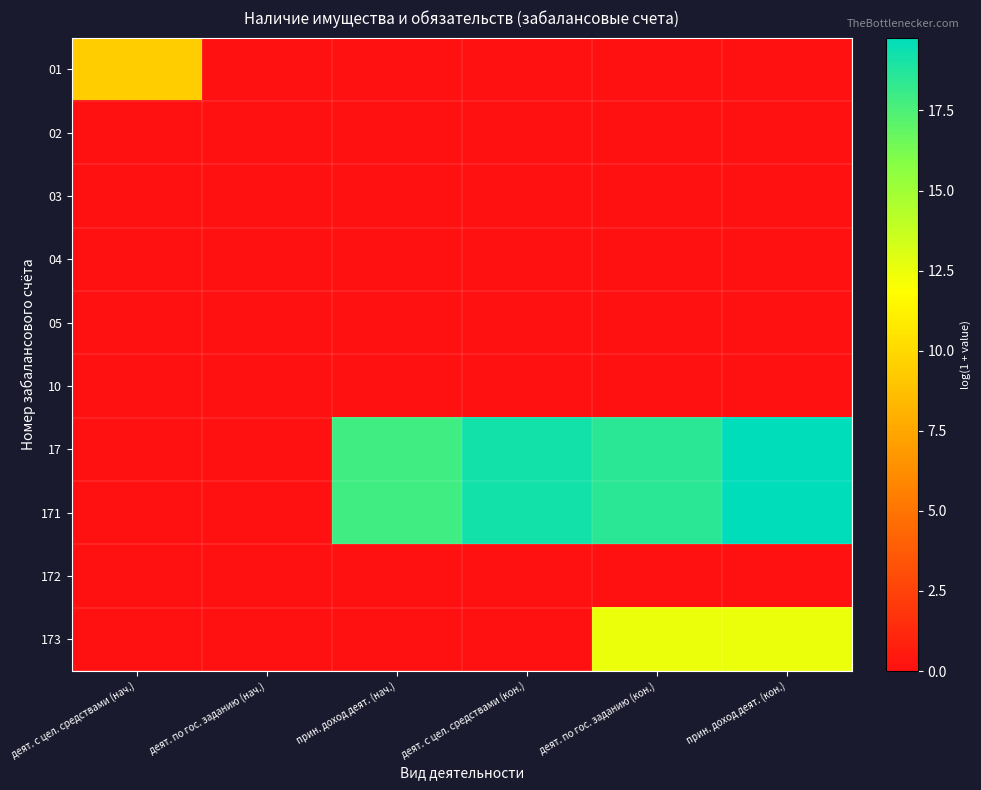

What is the difference between the highest and lowest values at прин. доход деят. (кон.)?

19.8